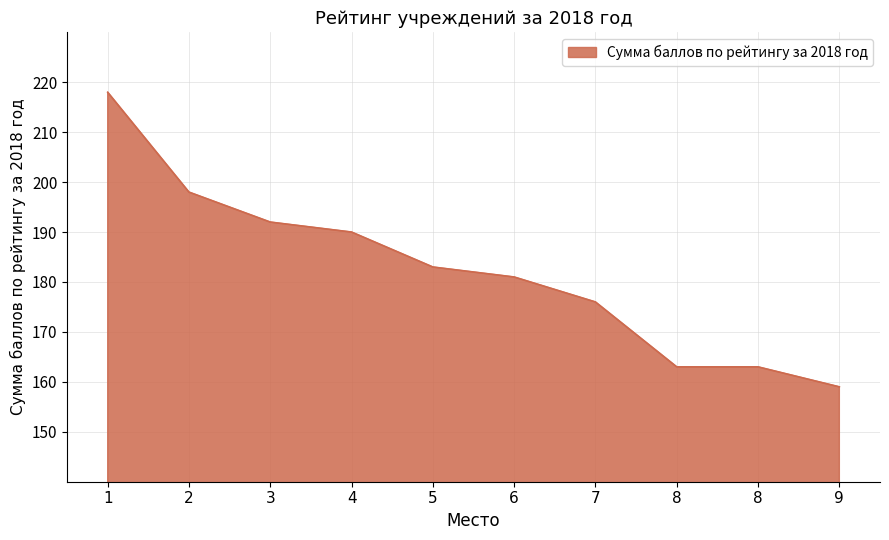

Approximately how many times larger is the value at 8 compared to 1?

0.7